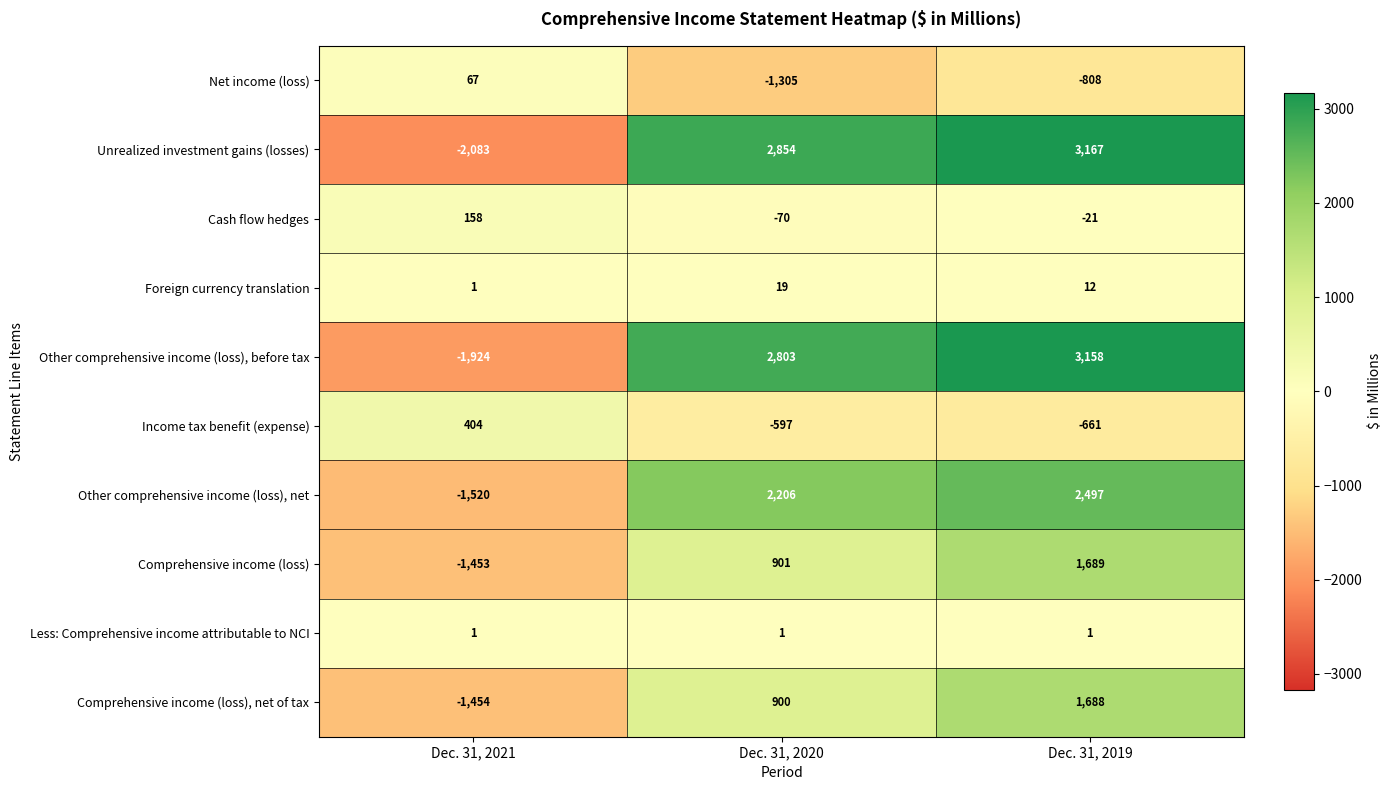

The value of Comprehensive income (loss), net of tax at Dec. 31, 2019 is 1688. True or false?

True